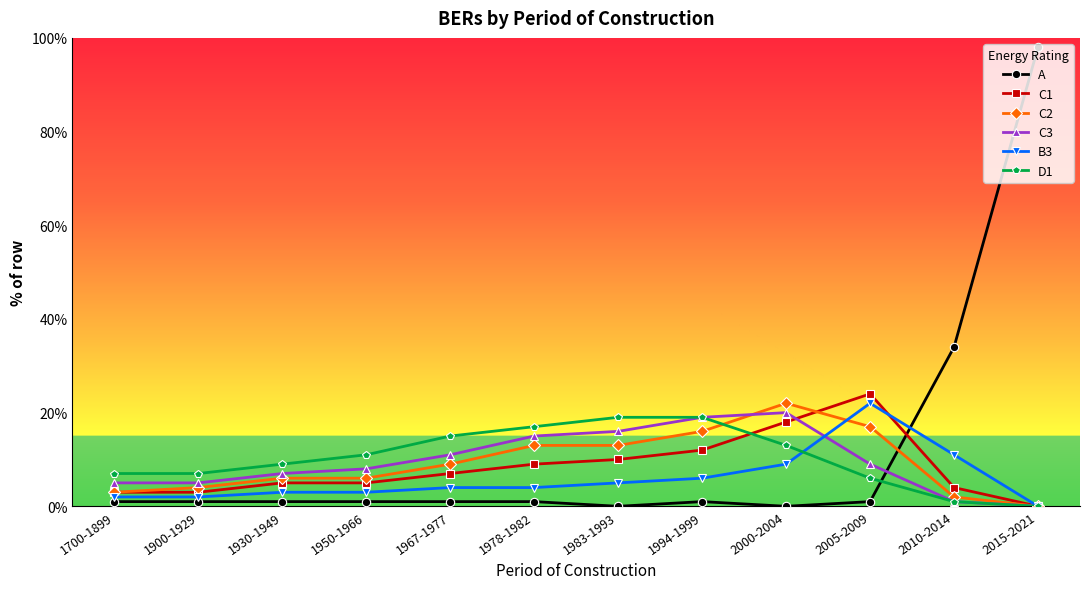

How many values in the D1 series are below 11?

6